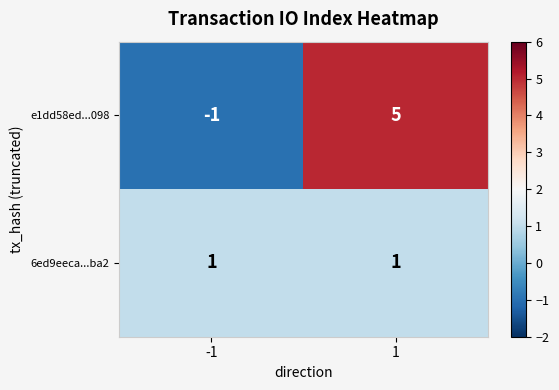

What is the maximum value shown in the chart?

5